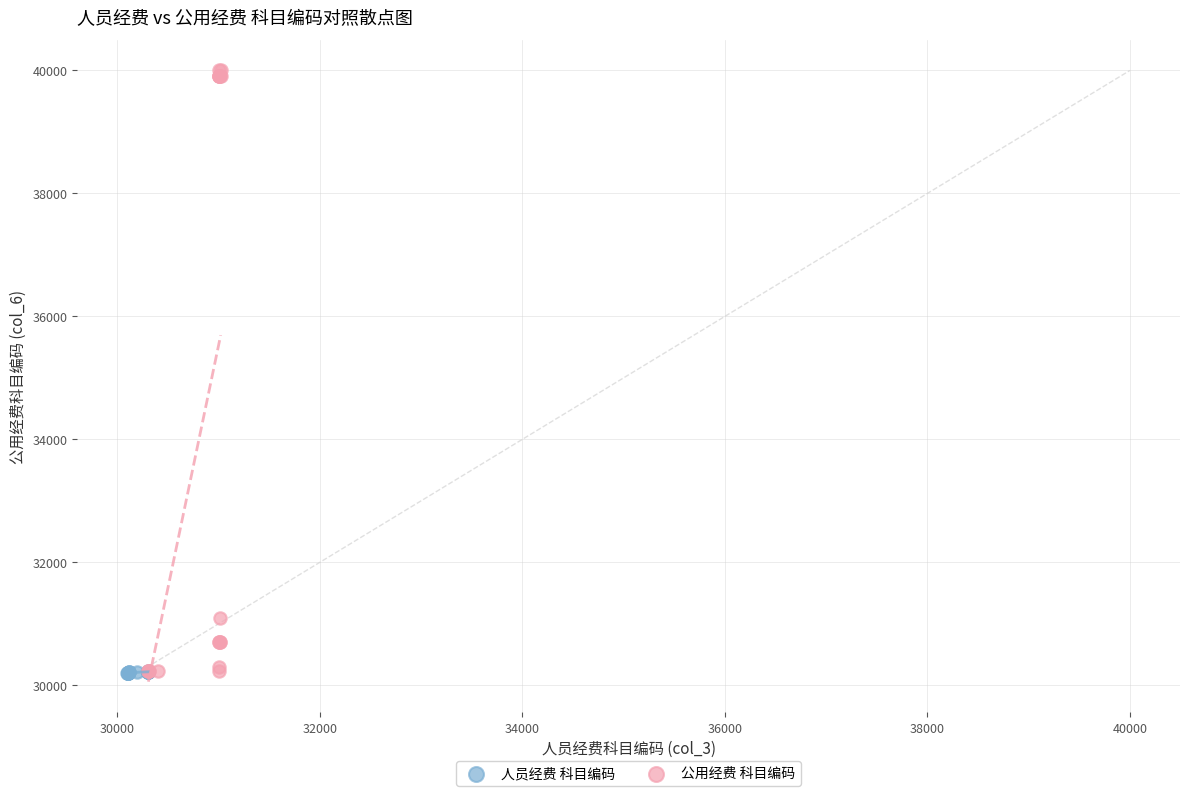

Which series reaches the maximum Y coordinate?

公用经费 科目编码